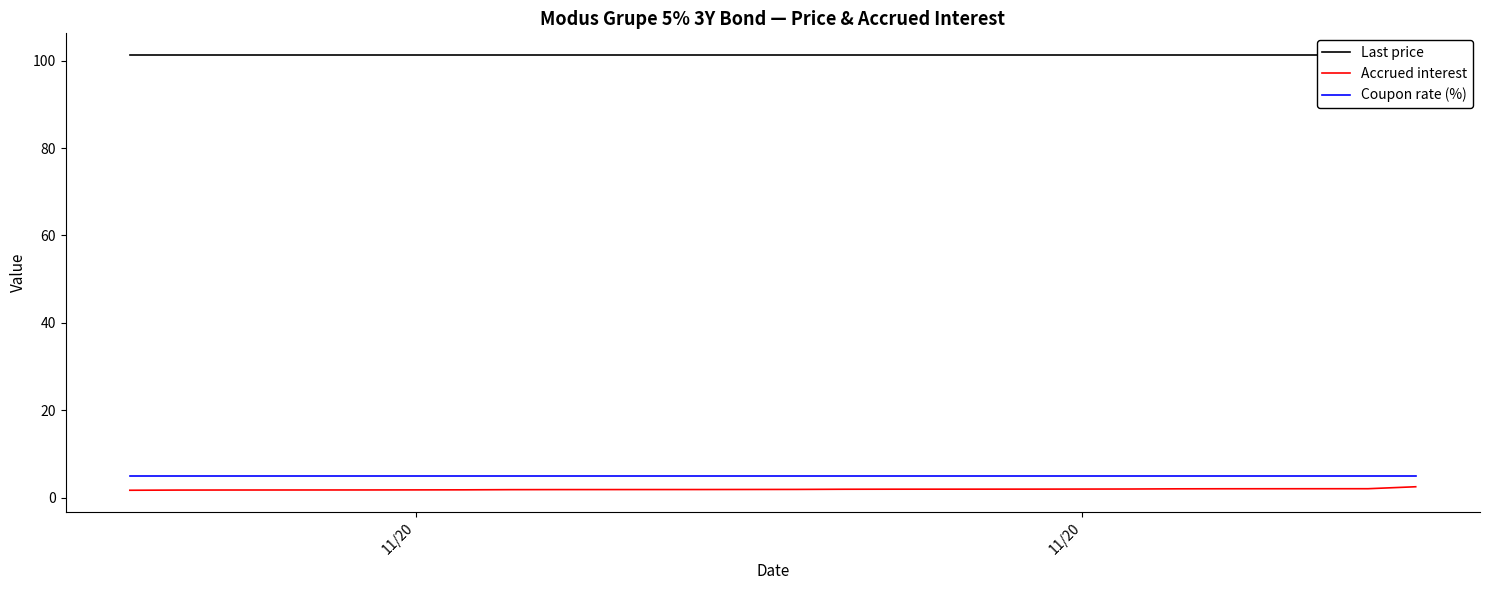

What are all the series names shown in the legend?

Last price, Accrued interest, Coupon rate (%)